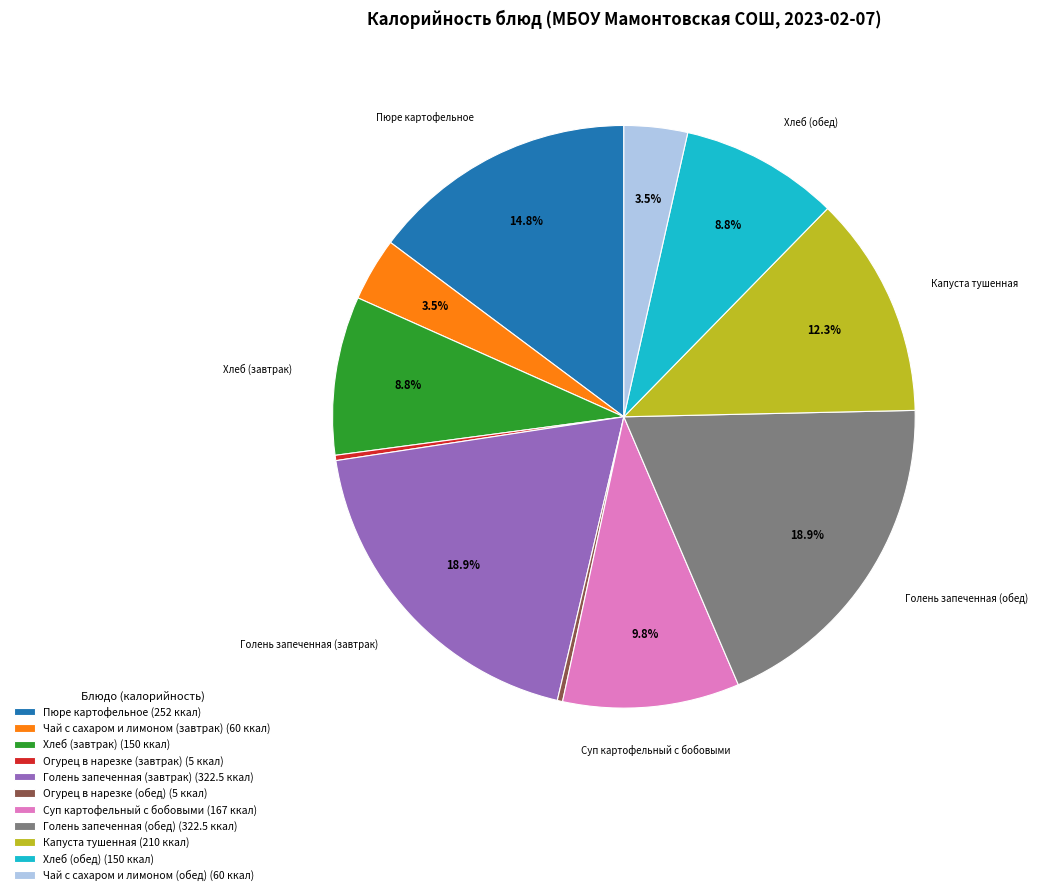

Is there a majority slice in this chart?

No